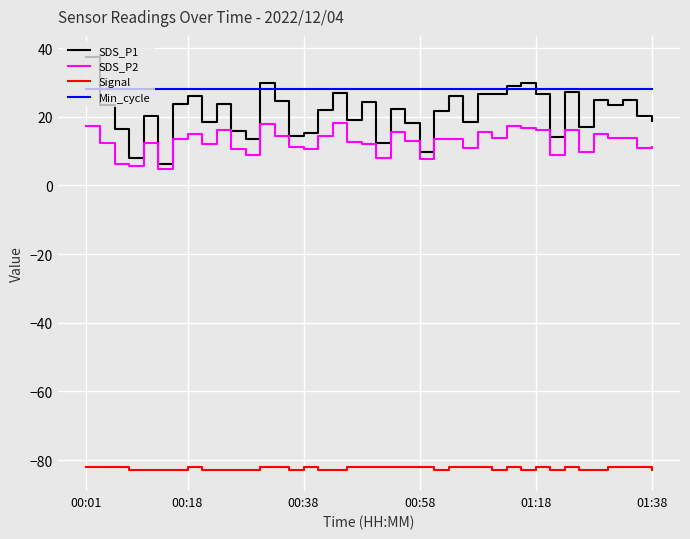

True or false: SDS_P2 and SDS_P1 intersect in this chart.

False